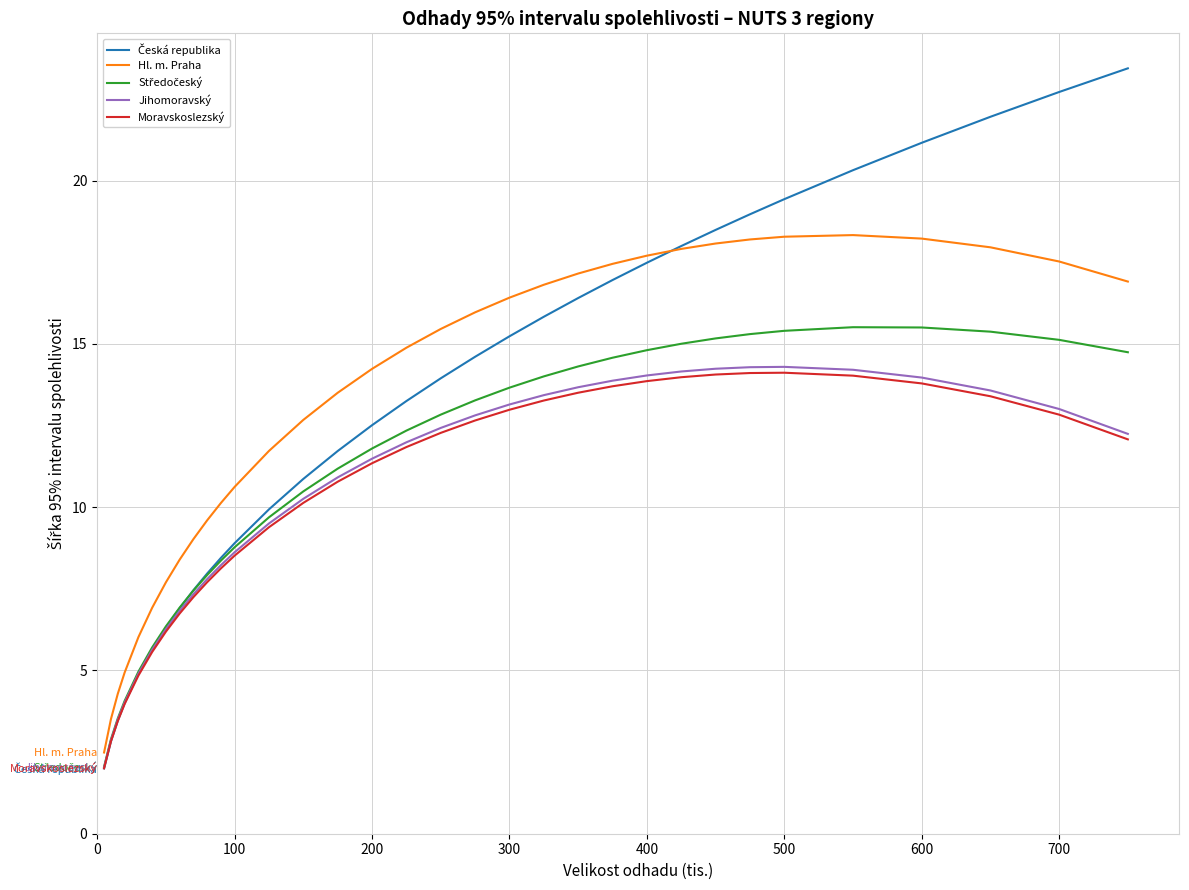

What is the minimum value shown in the chart?

2.0